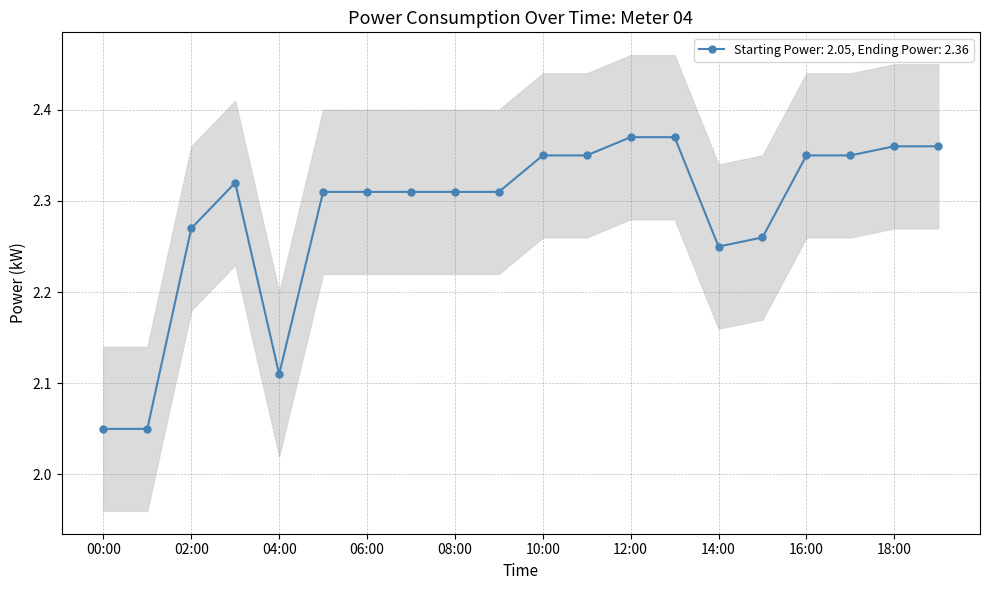

True or false: the data shows 0.9 at 03:00.

False